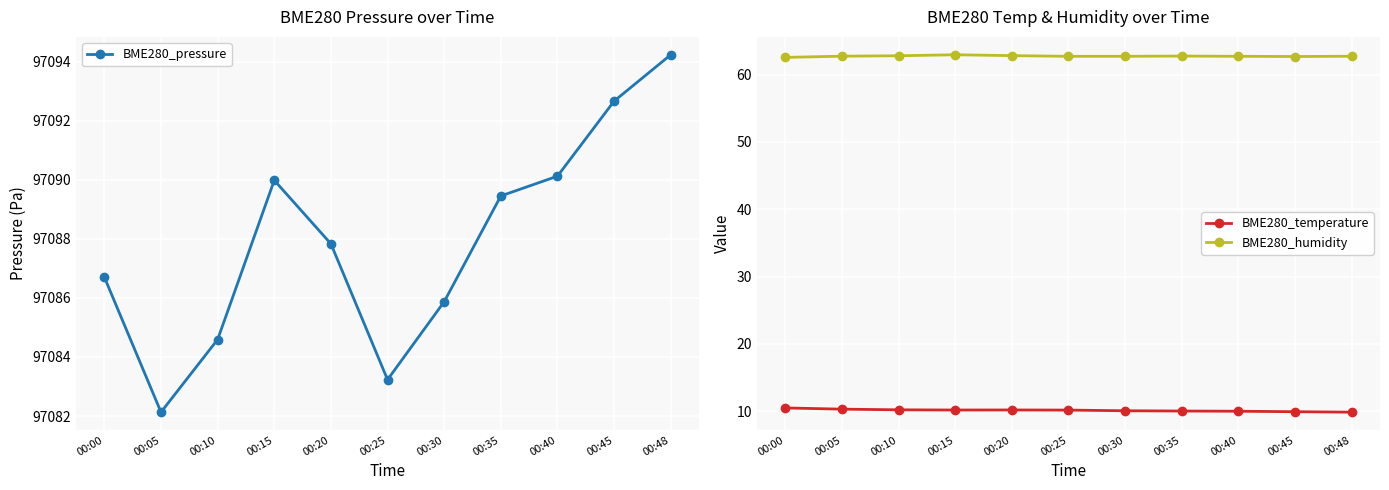

Reading left to right, extract all data points from this chart.

BME280_pressure: 97086.7	97082.1	97084.6	97090.0	97087.8	97083.2	97085.9	97089.4	97090.1	97092.7	97094.2
BME280_temperature: 10.5	10.3	10.2	10.2	10.2	10.1	10.0	10.0	10.0	9.9	9.8
BME280_humidity: 62.6	62.8	62.8	63.0	62.8	62.7	62.7	62.8	62.7	62.7	62.8